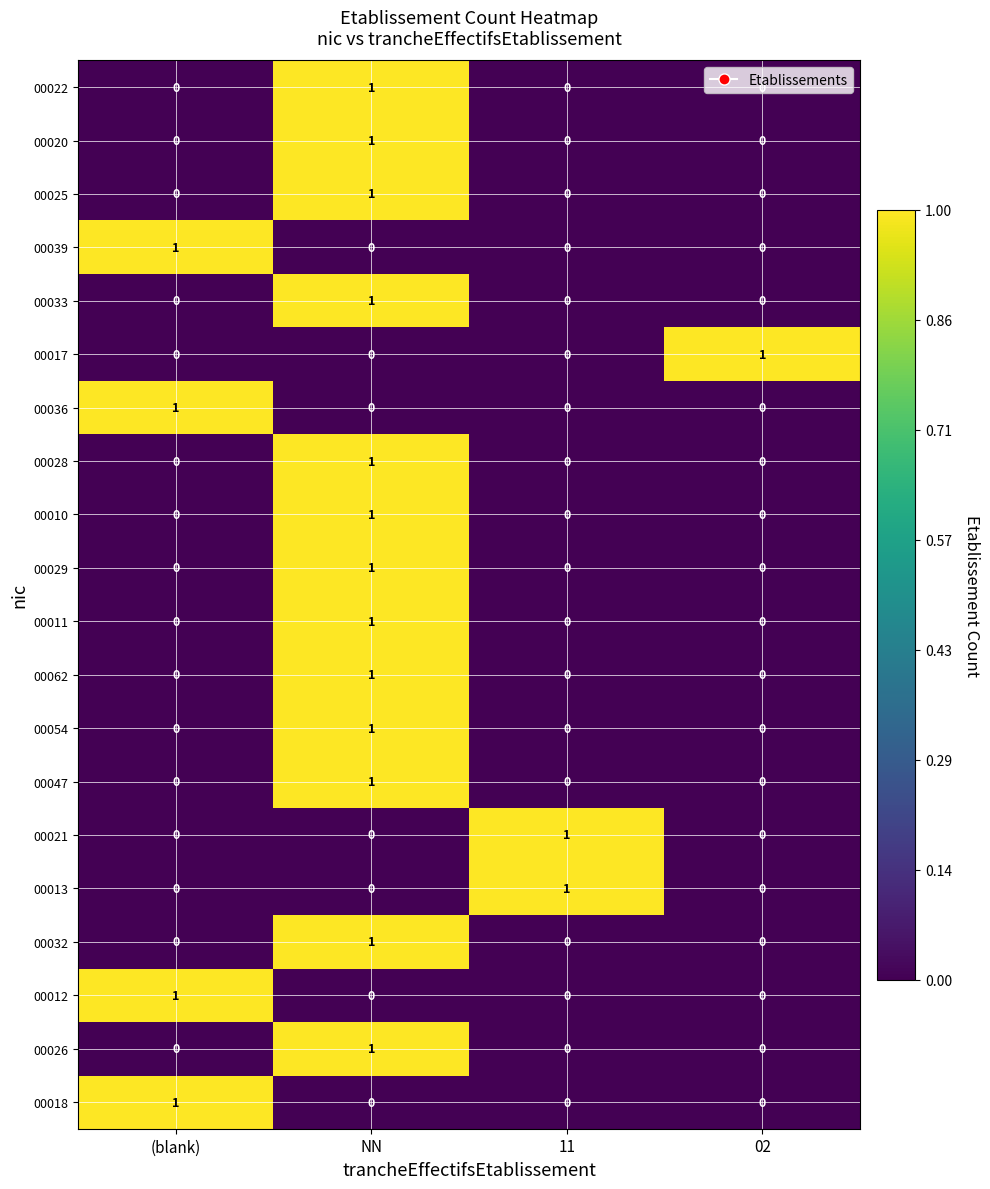

Which category has the highest value in the 00036 series?

(blank)